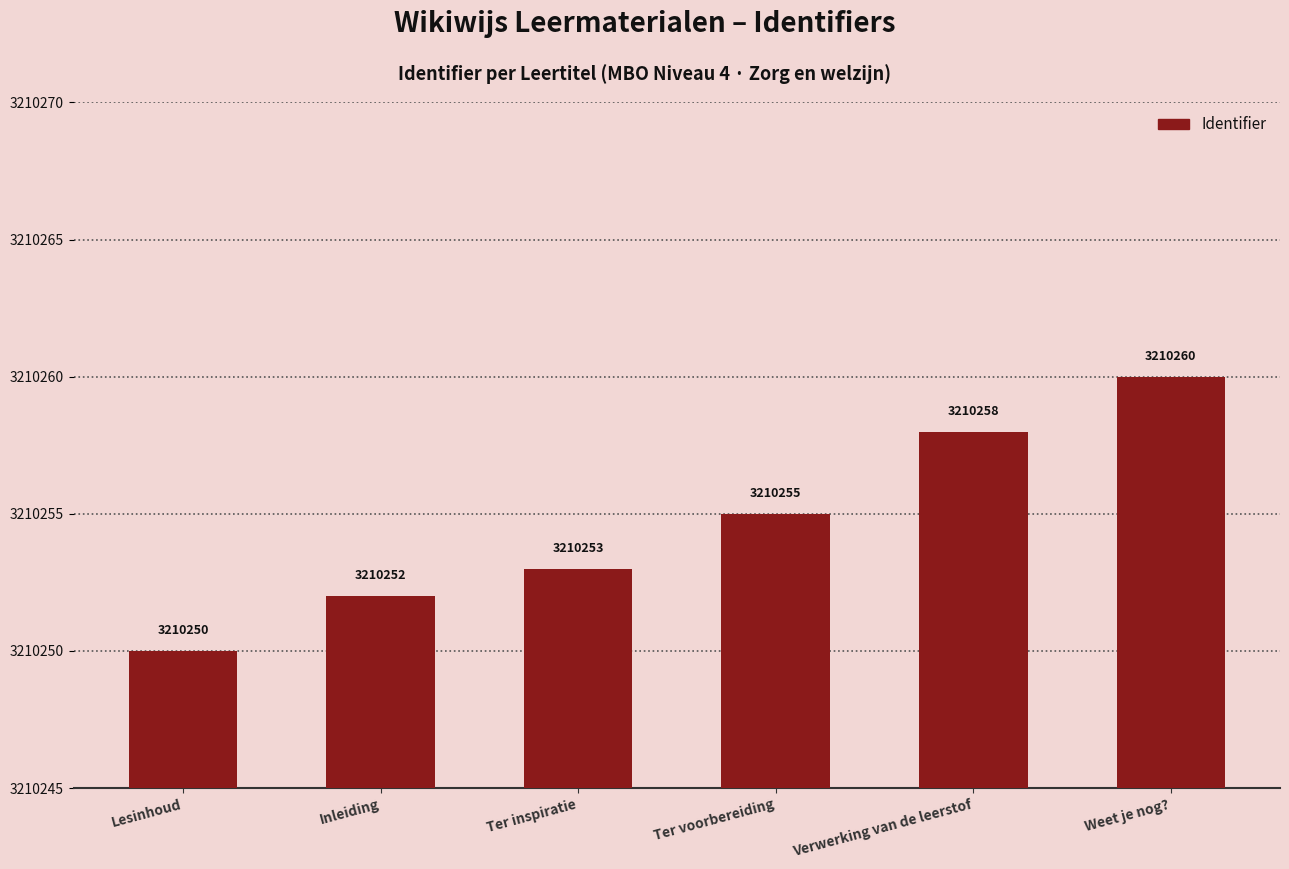

What is the greatest value displayed?

3210260